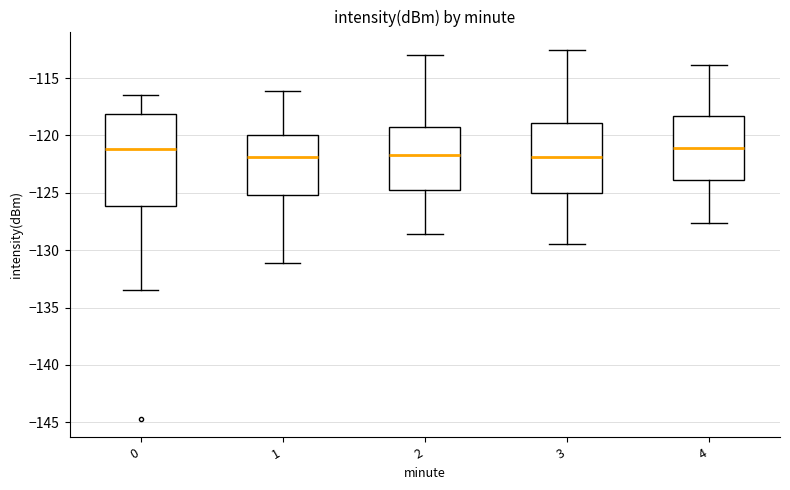

Which box is the tallest, from its lower edge to its upper edge?

0